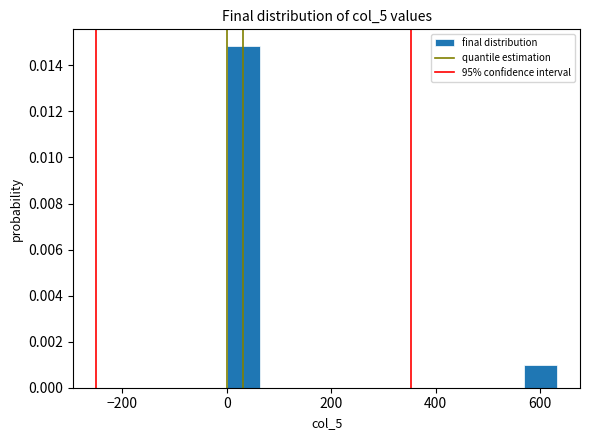

Around what value on the x-axis is the tallest bar? Give the approximate position of its centre, as read against the axis.

40